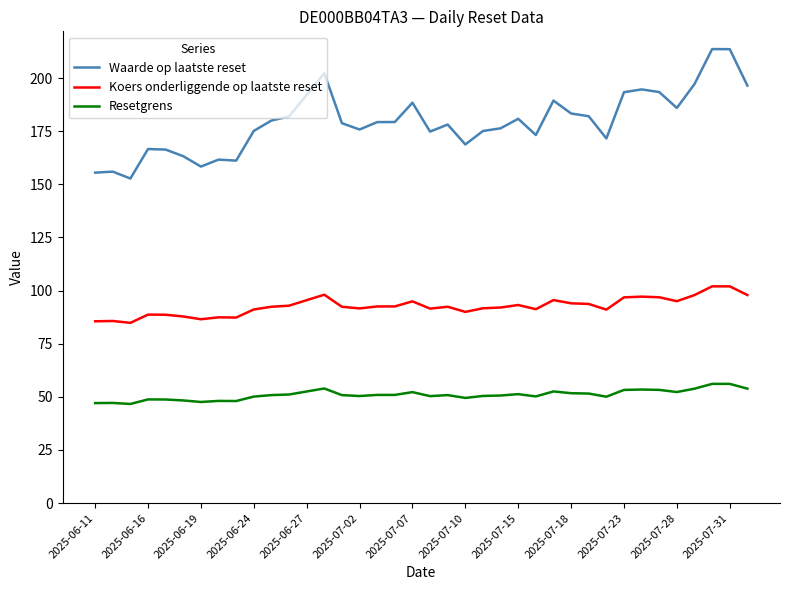

What is the sum of all Koers onderliggende op laatste reset values?

3518.6